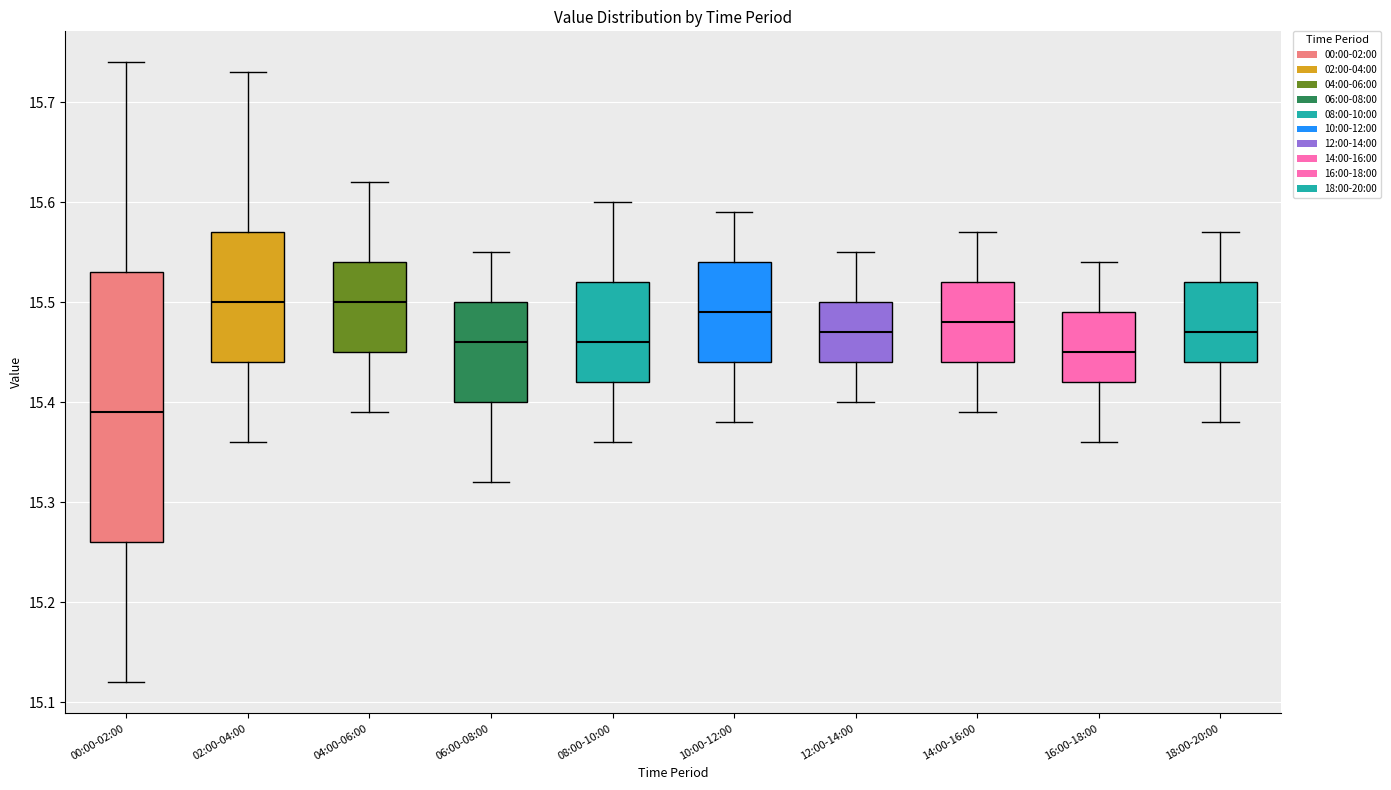

Reading left to right, read every box against the y-axis: the position of its median line, the range the box covers, and the ends of its whiskers. The values are not printed on the chart, so give them approximately, as read against the axis.

00:00-02:00: median 15.39, box 15.26 to 15.53, whiskers 15.12 to 15.74
02:00-04:00: median 15.50, box 15.44 to 15.57, whiskers 15.36 to 15.73
04:00-06:00: median 15.50, box 15.45 to 15.54, whiskers 15.39 to 15.62
06:00-08:00: median 15.46, box 15.40 to 15.50, whiskers 15.32 to 15.55
08:00-10:00: median 15.46, box 15.42 to 15.52, whiskers 15.36 to 15.60
10:00-12:00: median 15.49, box 15.44 to 15.54, whiskers 15.38 to 15.59
12:00-14:00: median 15.47, box 15.44 to 15.50, whiskers 15.40 to 15.55
14:00-16:00: median 15.48, box 15.44 to 15.52, whiskers 15.39 to 15.57
16:00-18:00: median 15.45, box 15.42 to 15.49, whiskers 15.36 to 15.54
18:00-20:00: median 15.47, box 15.44 to 15.52, whiskers 15.38 to 15.57